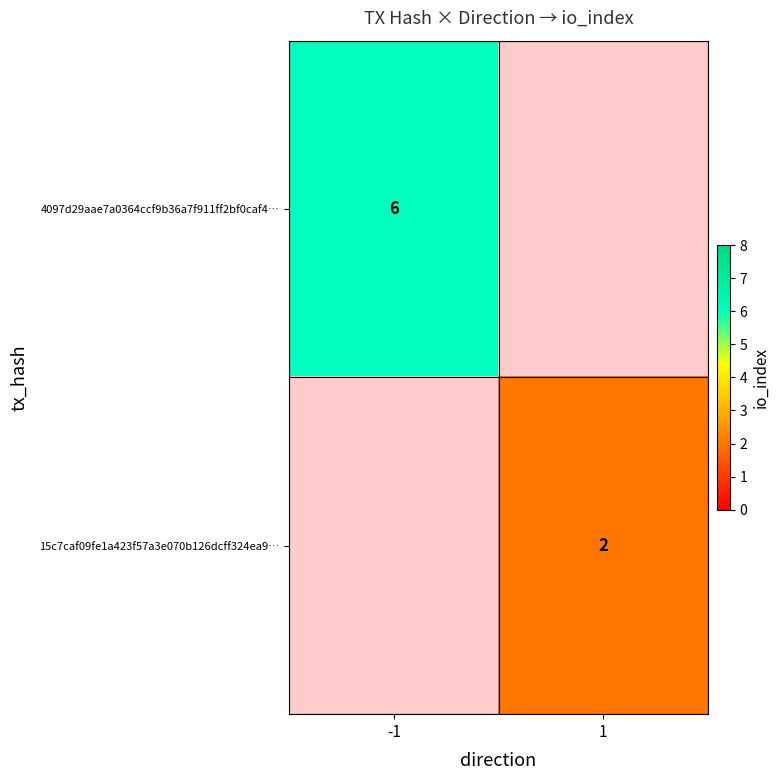

True or false: 4097d29aae7a0364ccf9b36a7f911ff2bf0caf4… has a value of 10 at -1.

False